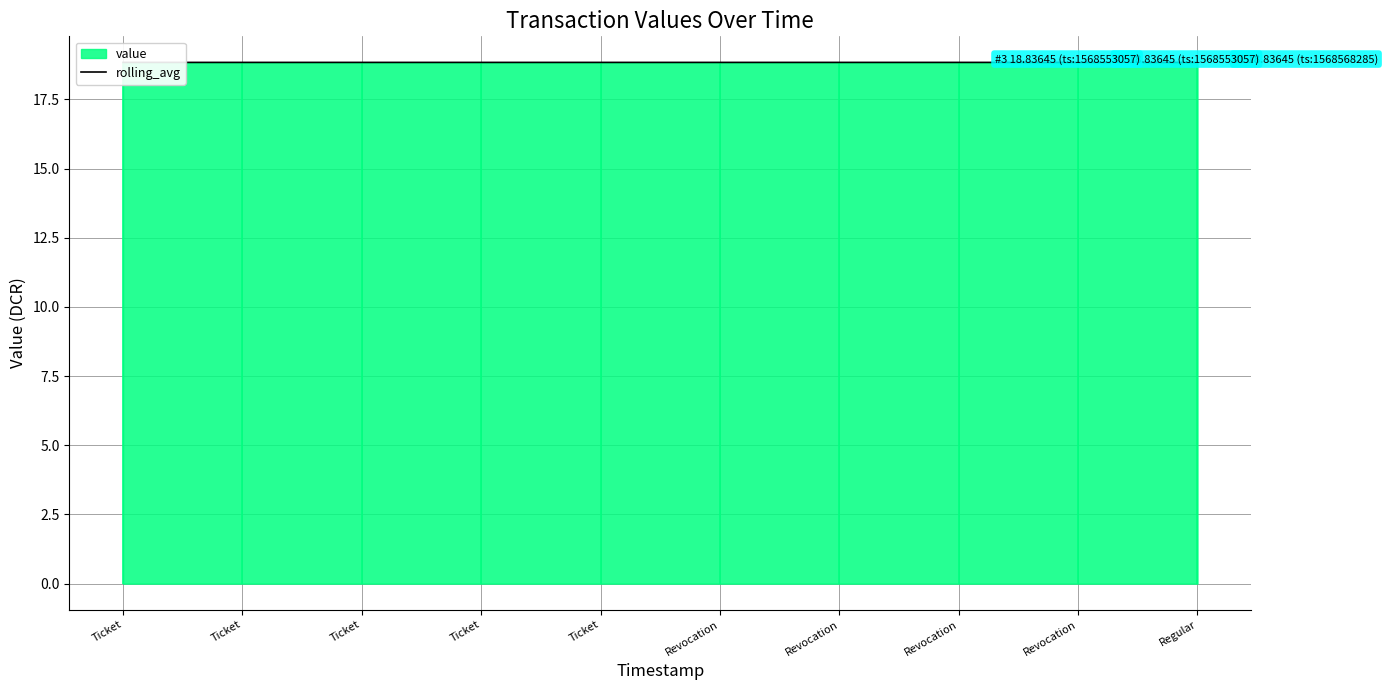

Approximately how many times larger is the value at Ticket compared to Revocation?

1.0